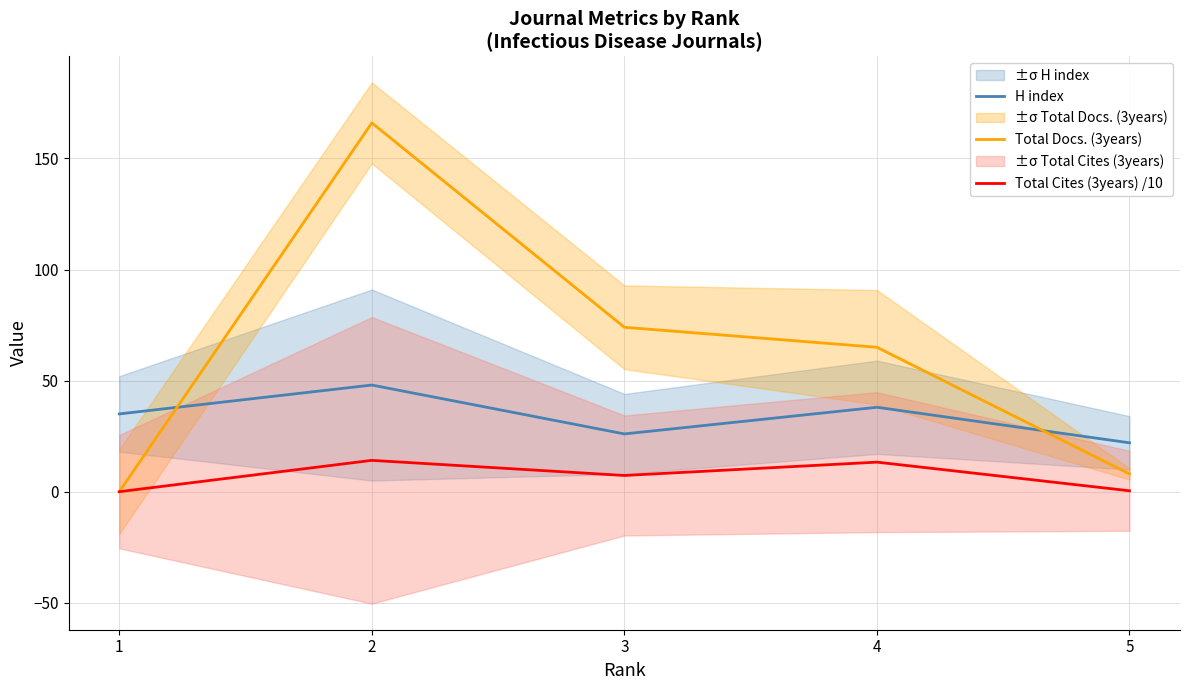

What is the difference between the second highest and second lowest values in the Total Docs. (3years) series?

66.0